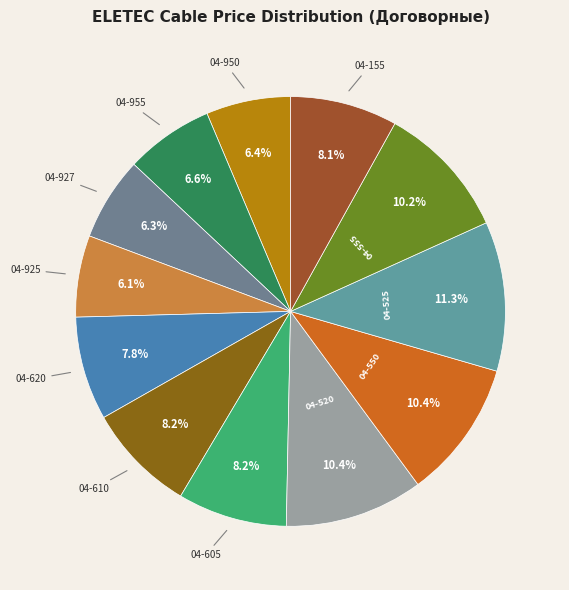

To the nearest percent, what is the difference between the largest and smallest slice percentages?

5%